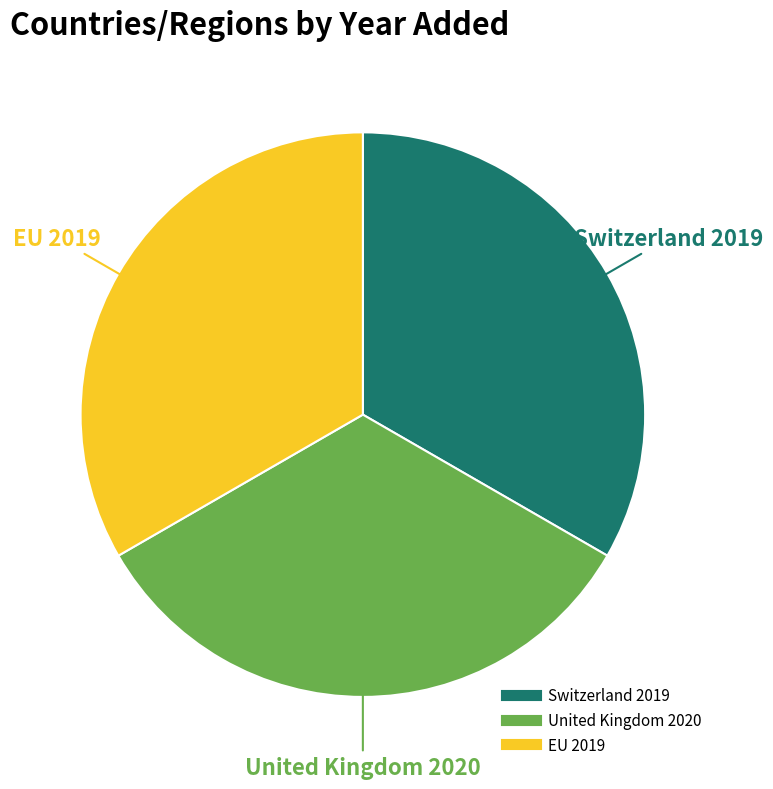

How many slices are in this pie chart?

3